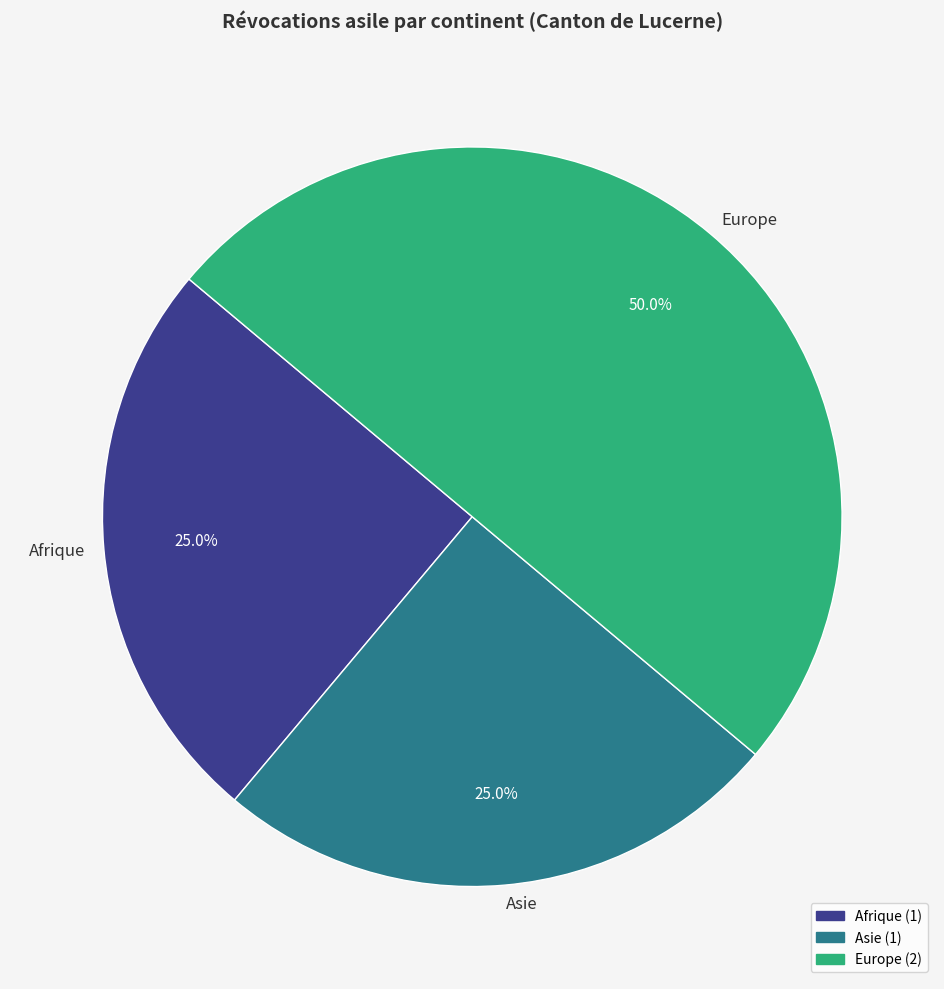

Is Asie the majority of the pie?

No